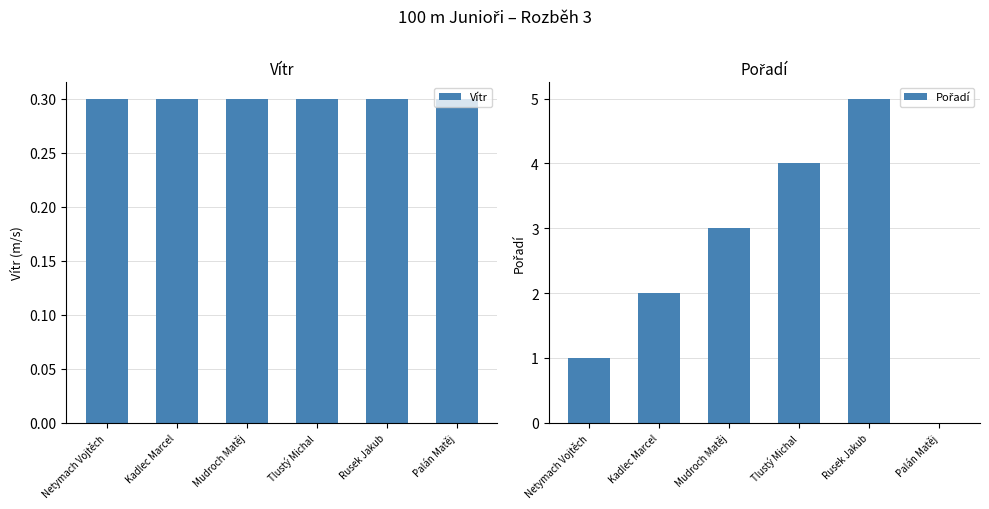

Which series has the largest range (max minus min)?

Pořadí